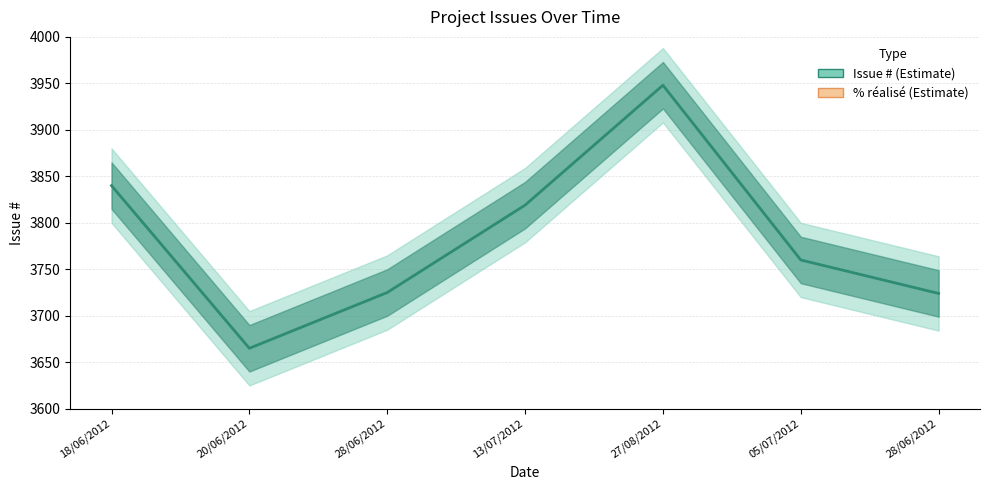

At which category is the sum across all series the highest?

27/08/2012